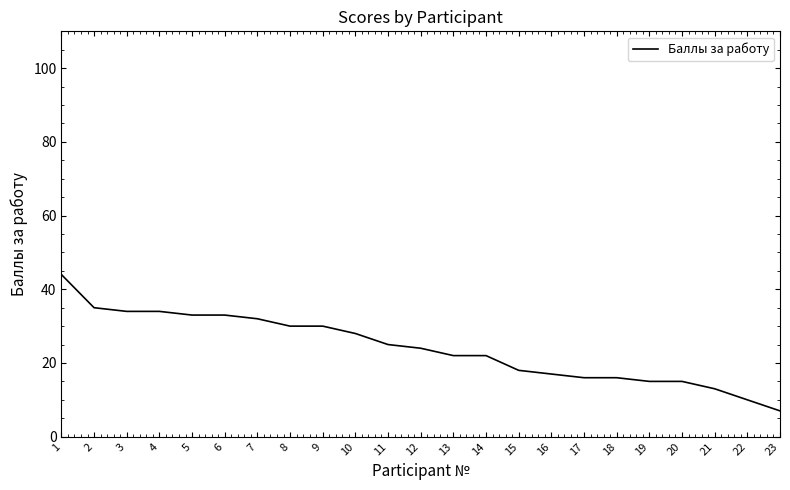

Is it true that the value at 21 is 8?

False